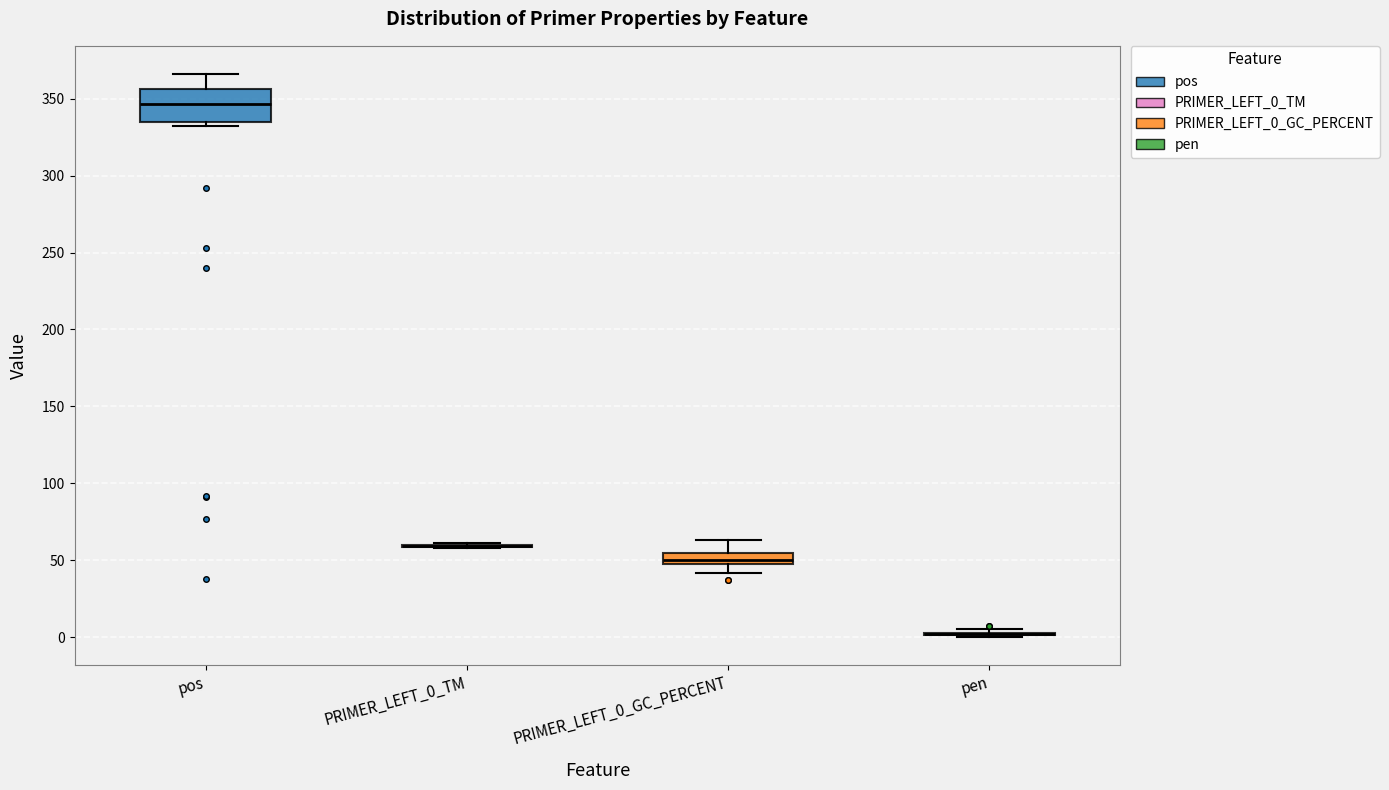

Comparing the boxes themselves (not the whiskers), which one is the tallest?

pos